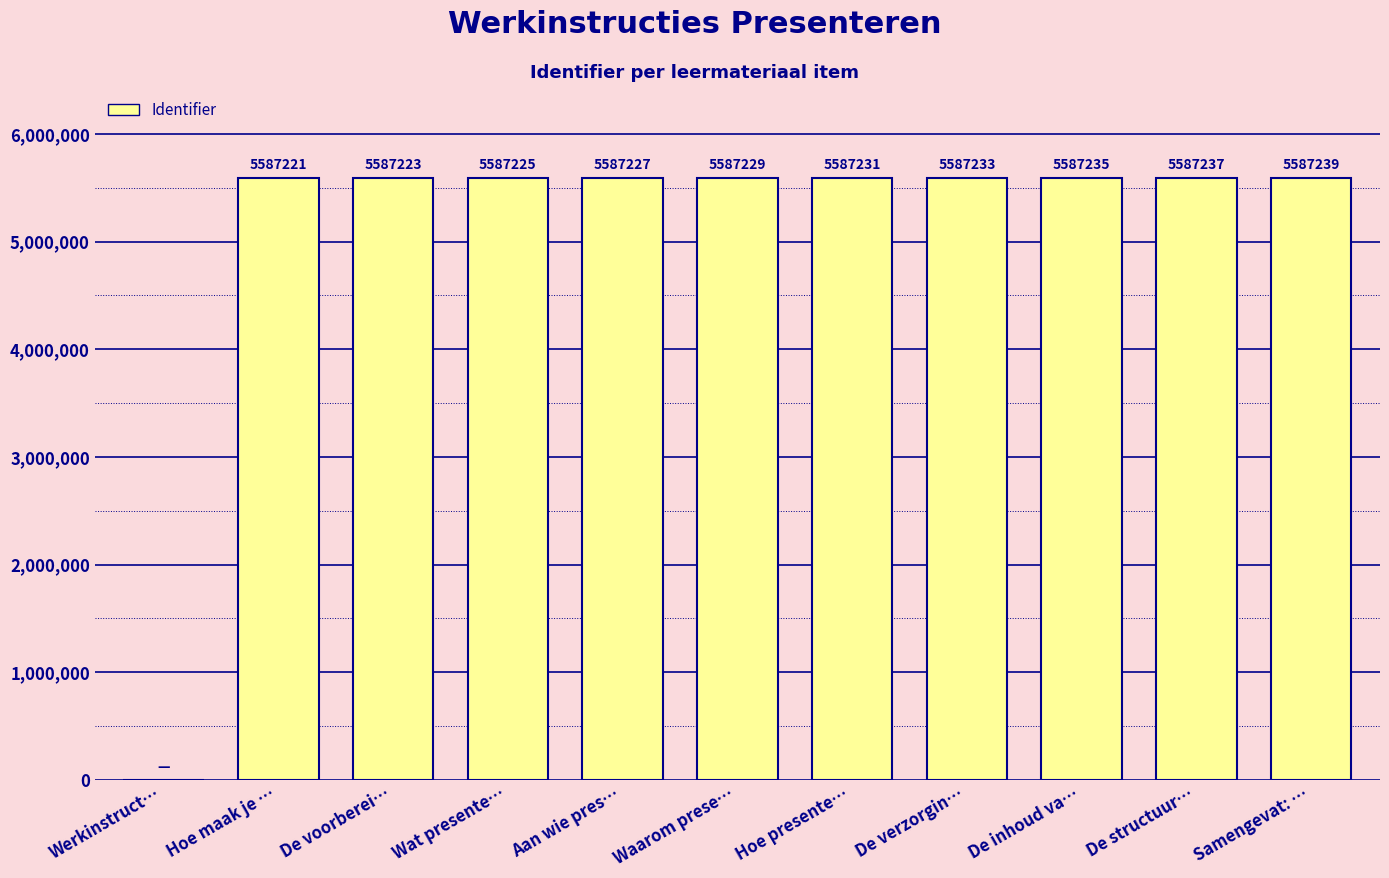

Which has a higher value, Werkinstruct… or De voorberei…?

De voorberei…